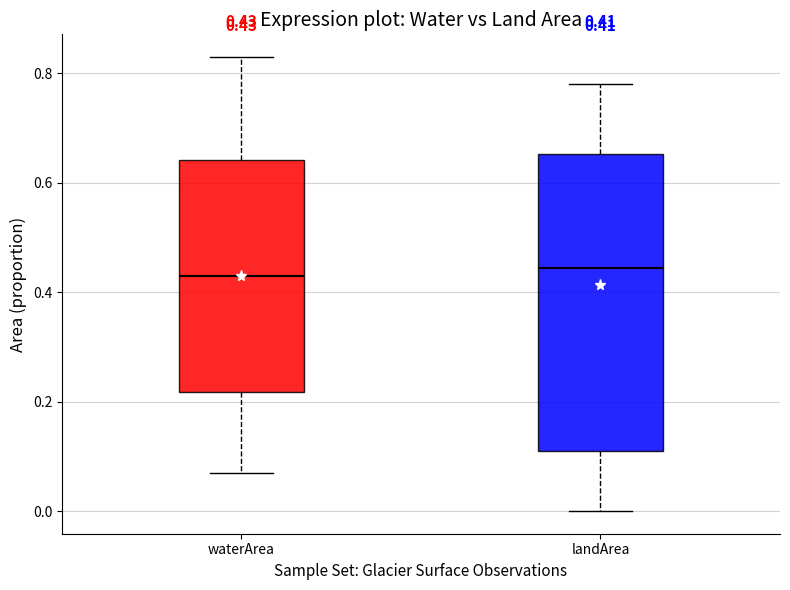

Comparing the boxes themselves (not the whiskers), which one is the tallest?

landArea